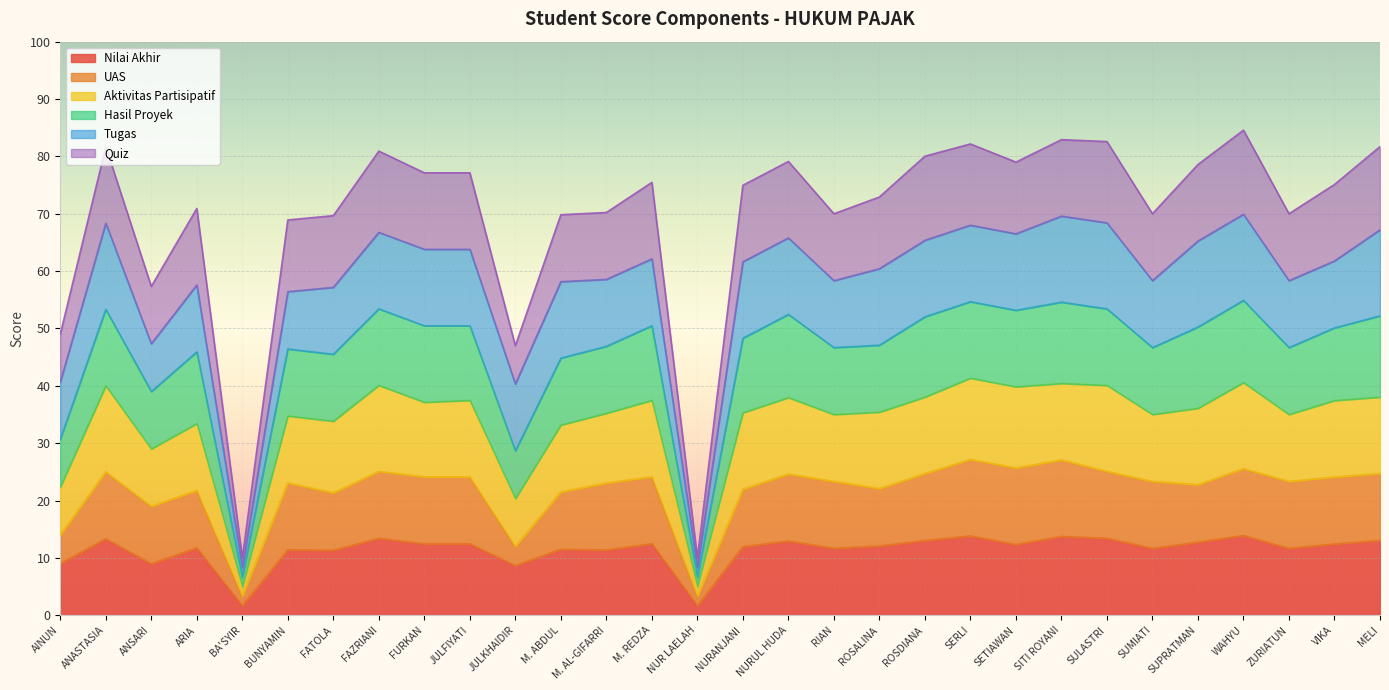

What is the total value across all series at FURKAN?

77.1